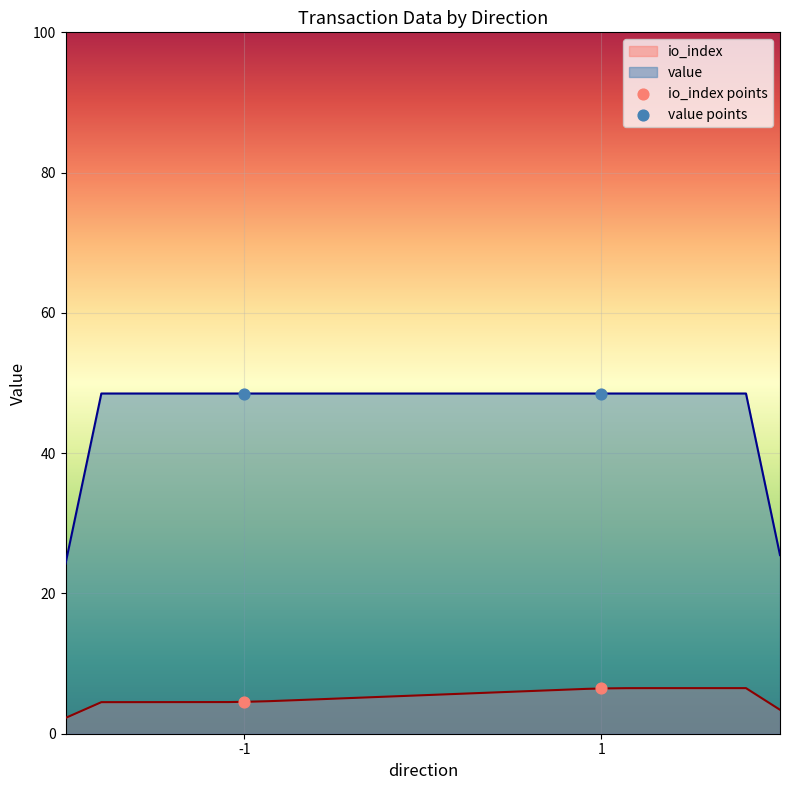

Which series reaches the minimum Y coordinate?

io_index